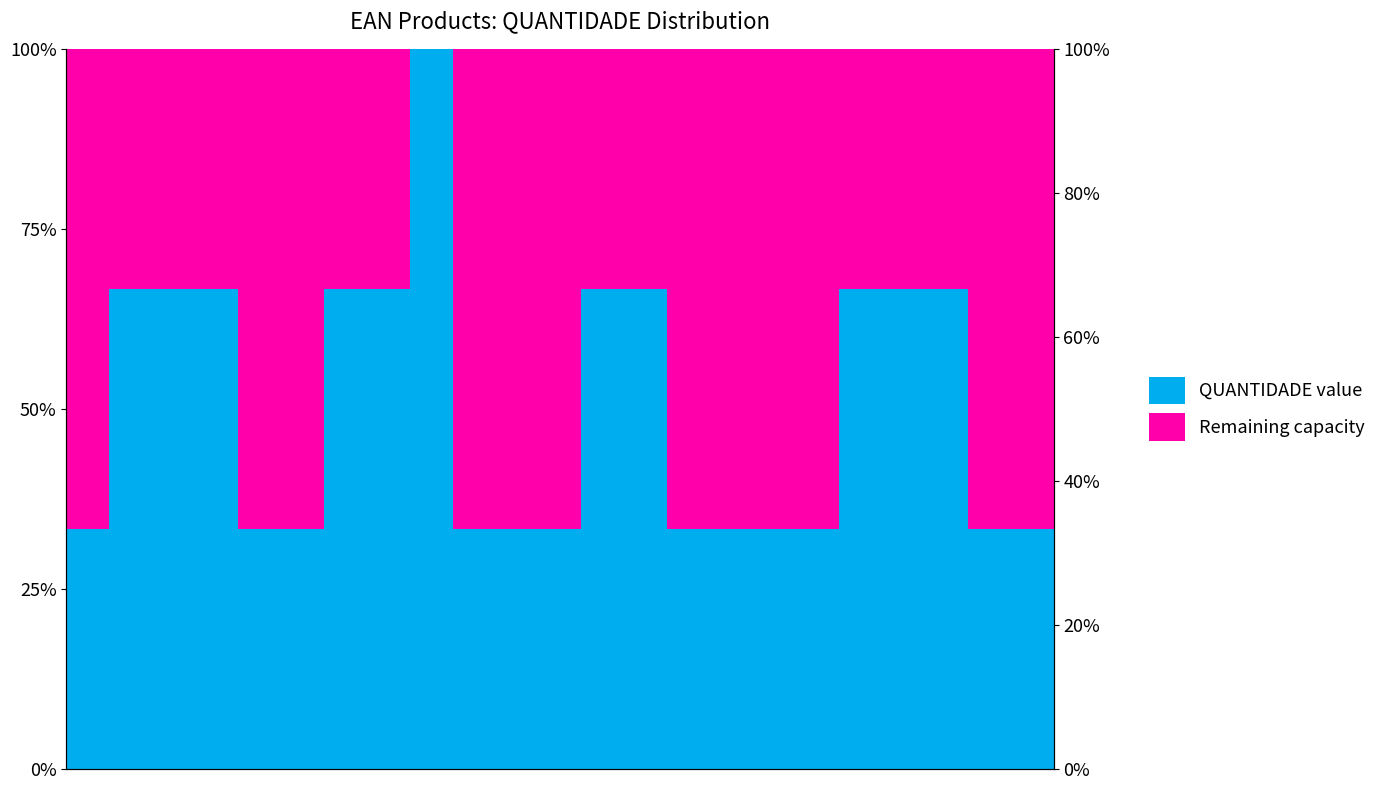

What is the difference between the maximum and minimum values in the QUANTIDADE value series?

0.7